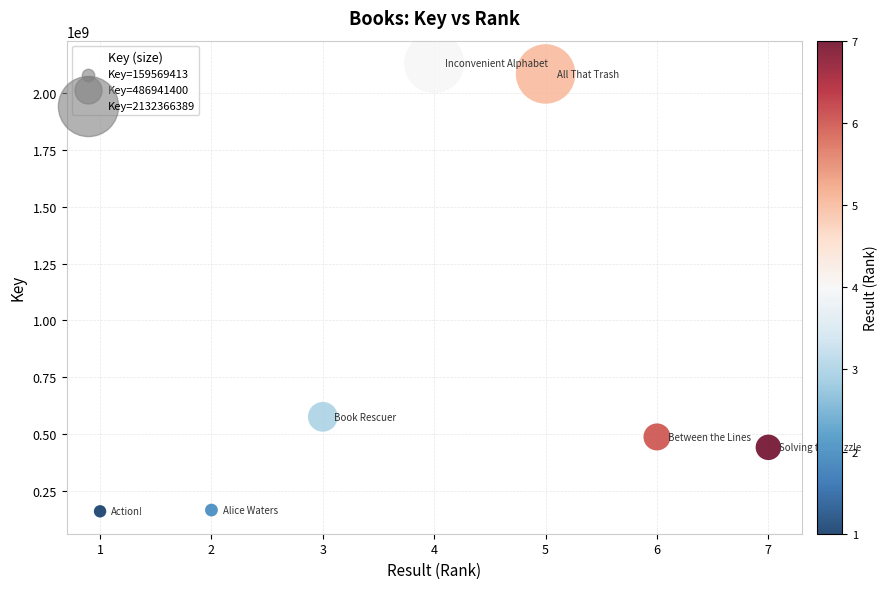

What is the range of Y values (max minus min)?

1972796976